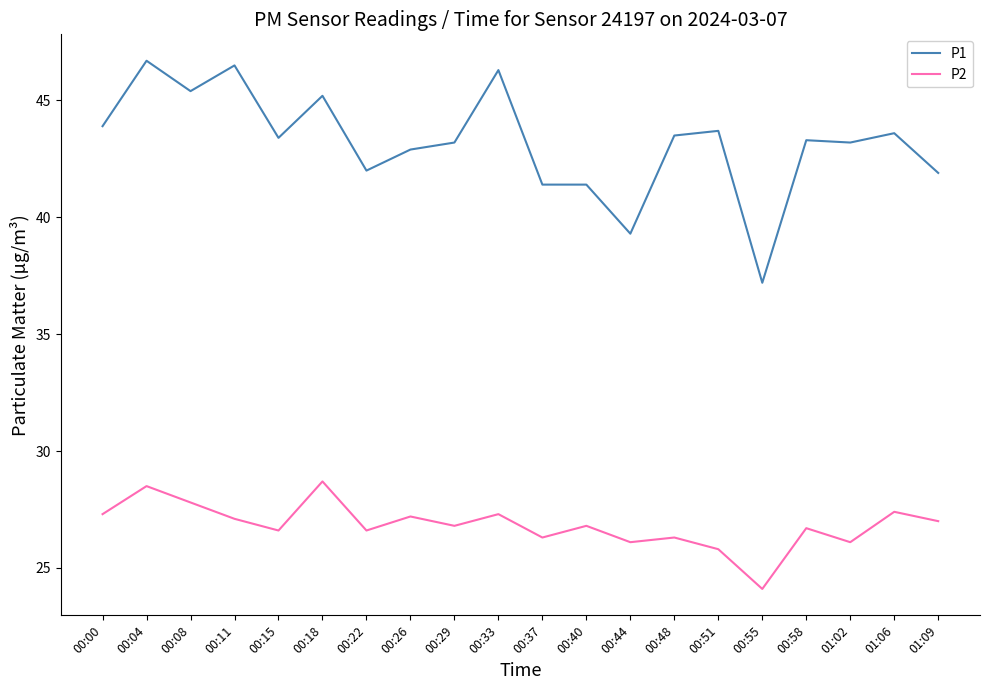

What is the smallest value displayed?

24.1